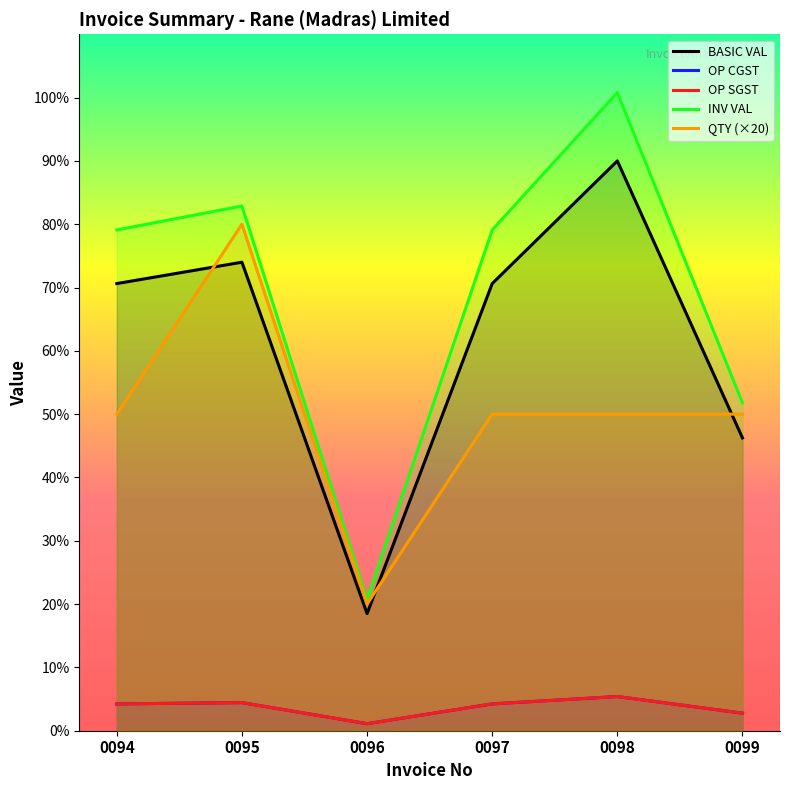

What is the approximate value of OP CGST at 0094?

847.5